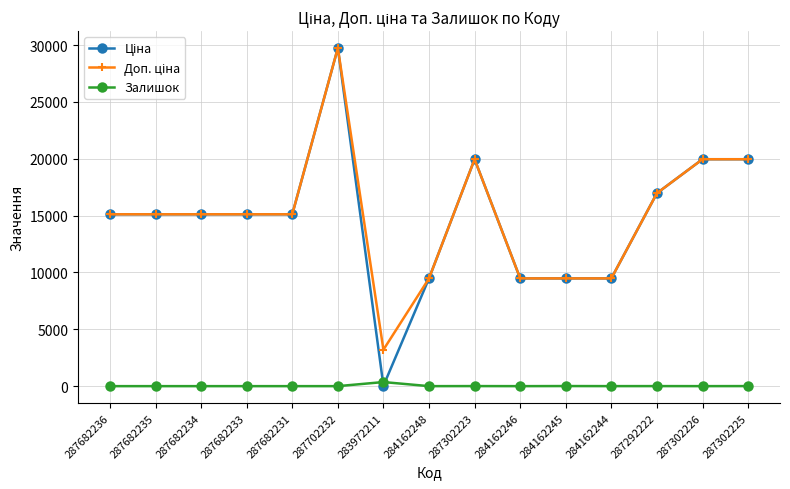

At which category is the sum across all series the highest?

287702232